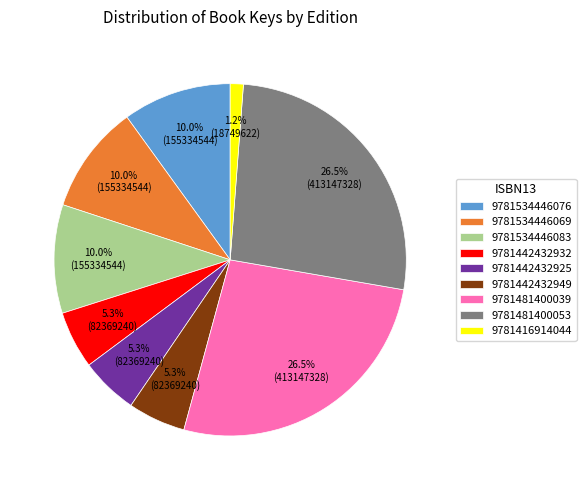

To the nearest percent, what is the average slice percentage?

11%